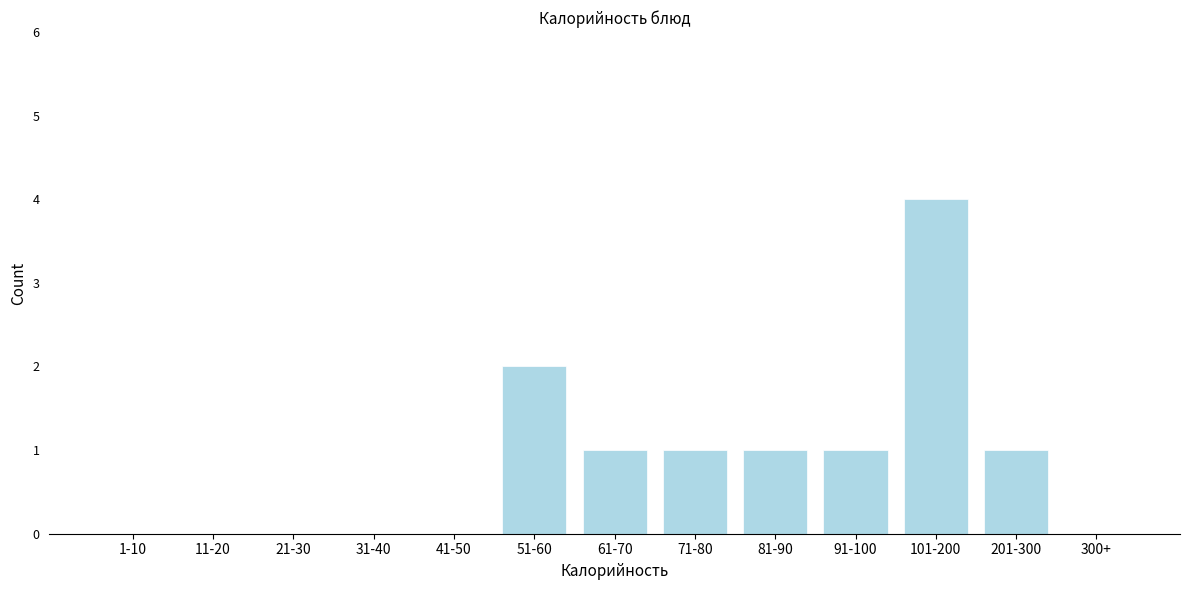

Reading right to left, what are all the values shown in this chart?

300+=0	201-300=1	101-200=4	91-100=1	81-90=1	71-80=1	61-70=1	51-60=2	41-50=0	31-40=0	21-30=0	11-20=0	1-10=0